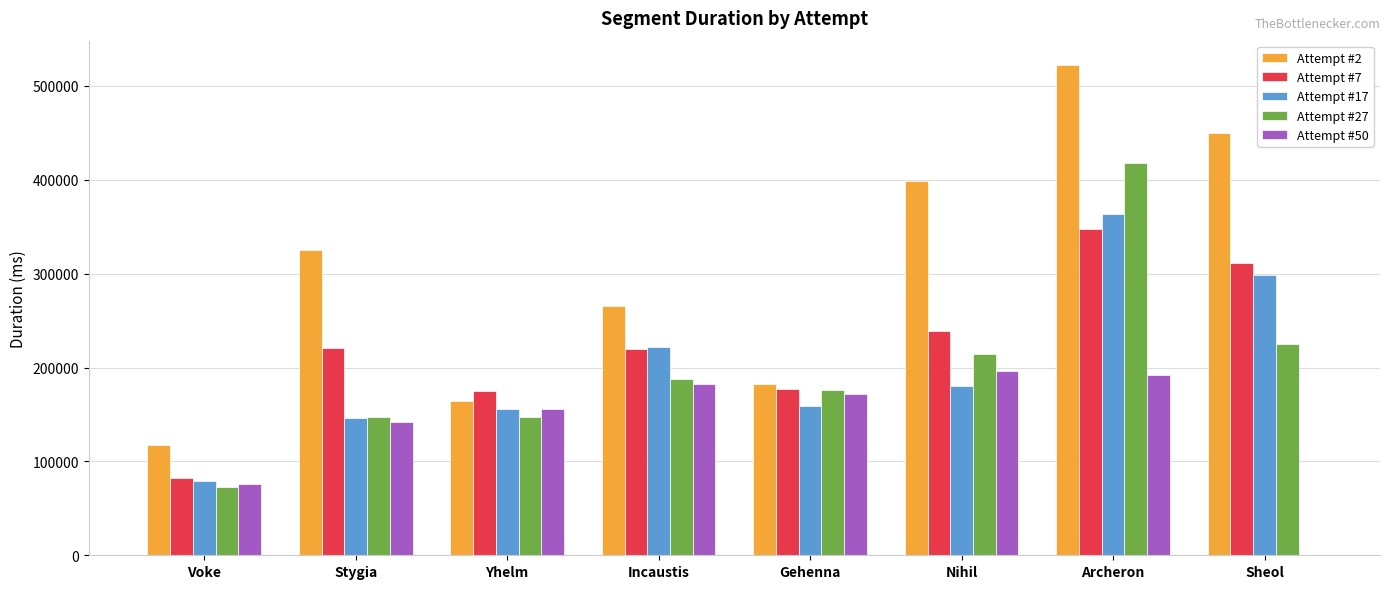

True or false: Attempt #7 has a value of 329529 at Stygia.

False